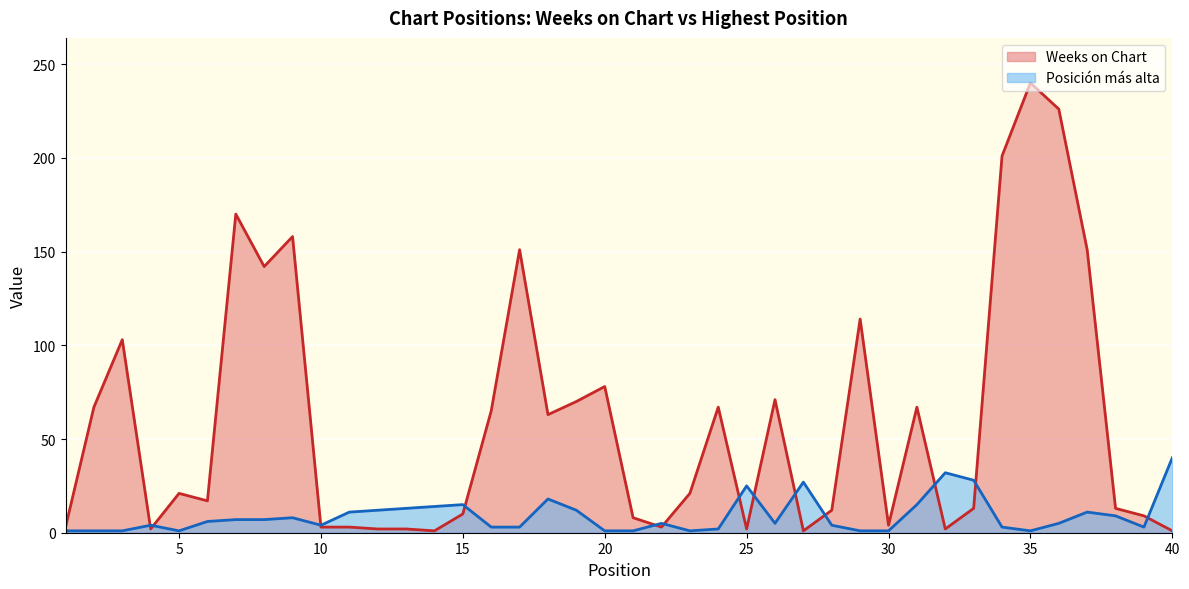

True or false: Weeks on Chart and Posición más alta intersect in this chart.

True